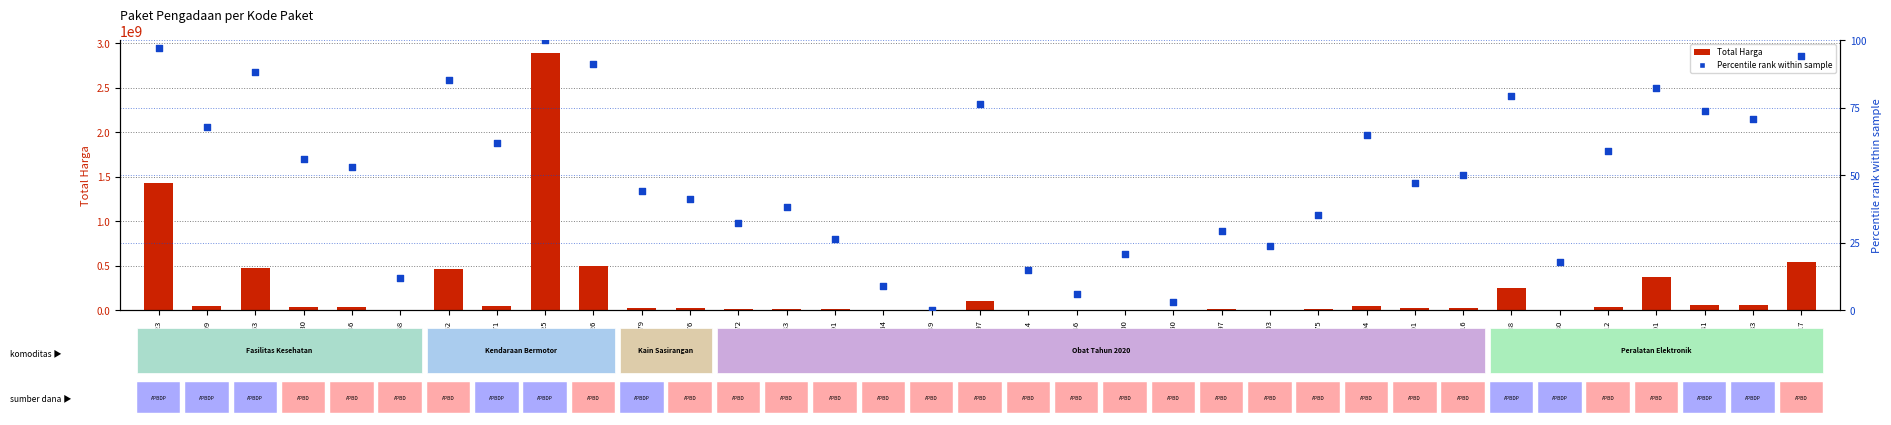

Which series has the largest Y range (max minus min)?

Total Harga